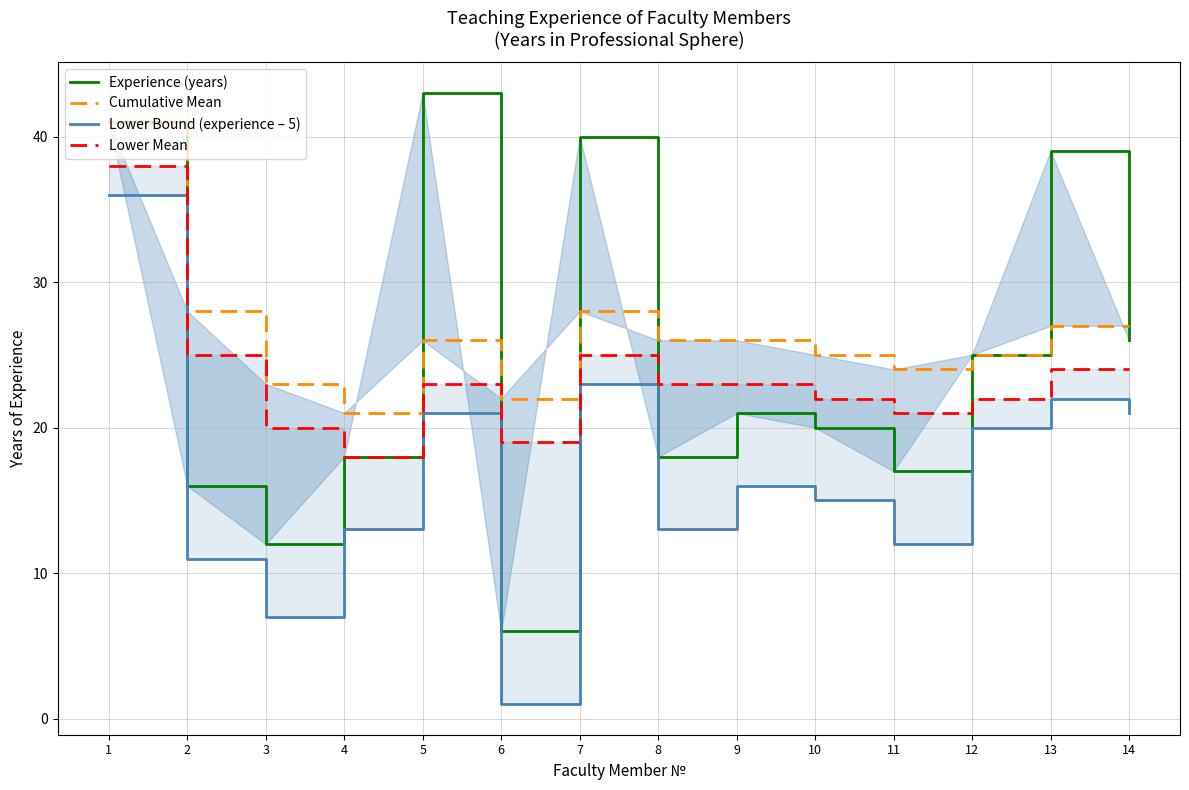

Reading left to right, transcribe all the data shown in this chart.

Experience (years): 41	16	12	18	43	6	40	18	21	20	17	25	39	26
Cumulative Mean: 41	28	23	21	26	22	28	26	26	25	24	25	27	27
Lower Bound (experience – 5): 36	11	7	13	21	1	23	13	16	15	12	20	22	21
Lower Mean: 38	25	20	18	23	19	25	23	23	22	21	22	24	24